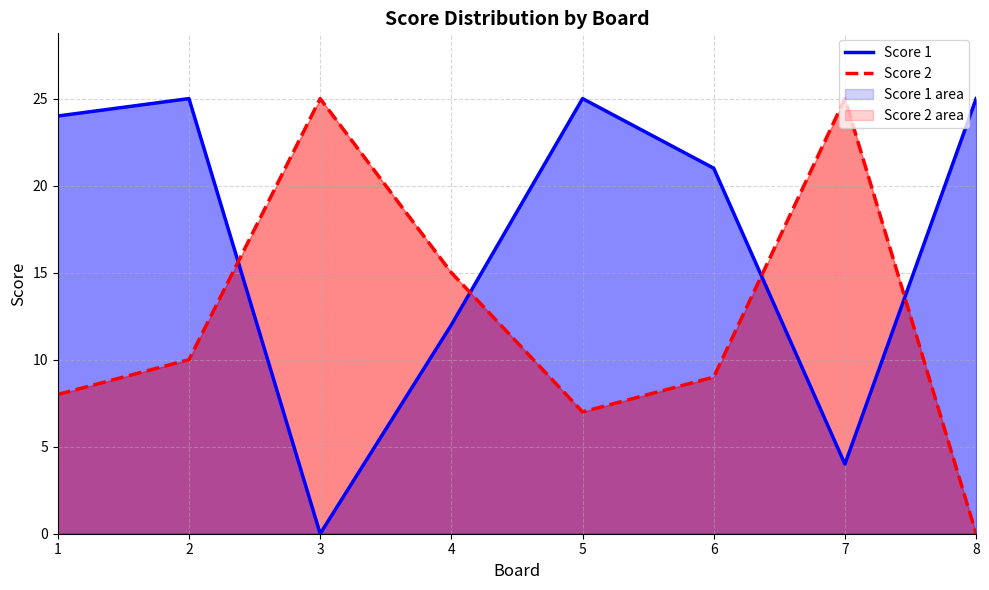

At which category is the sum across all series the highest?

2